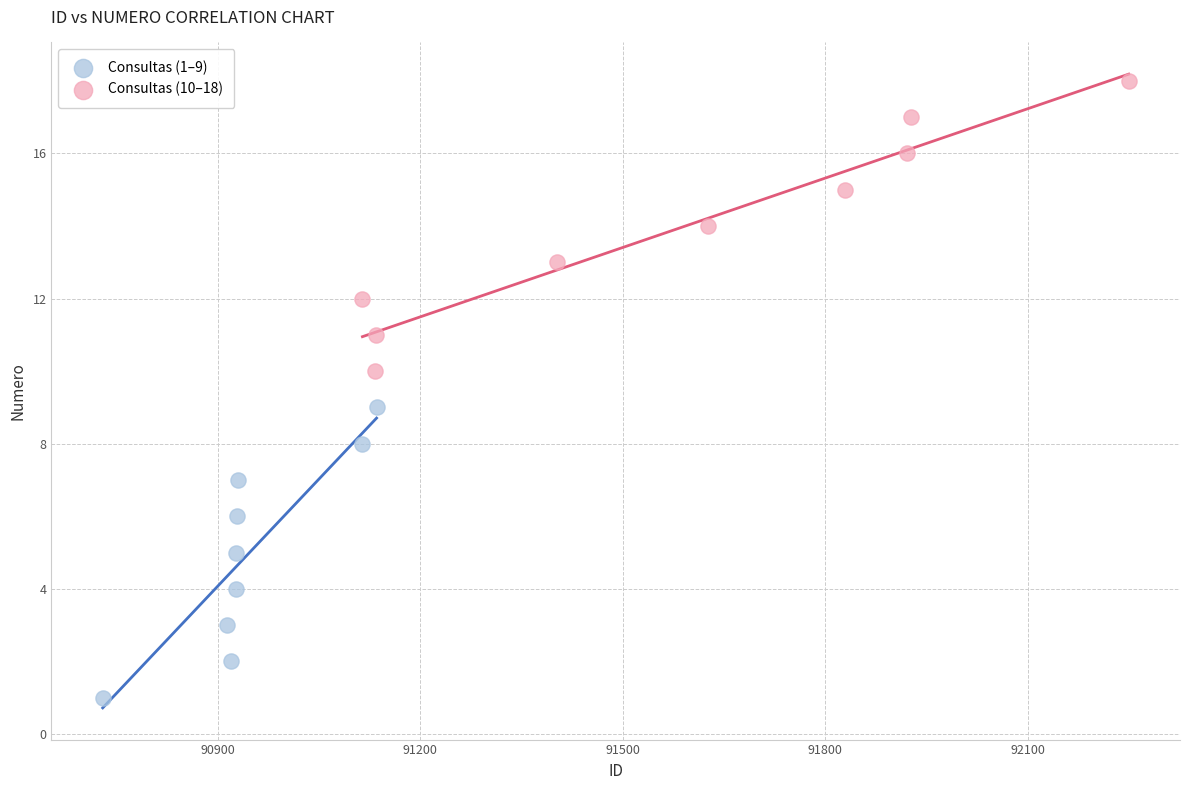

What are all the series names shown in the legend?

Consultas (1–9), Consultas (10–18)